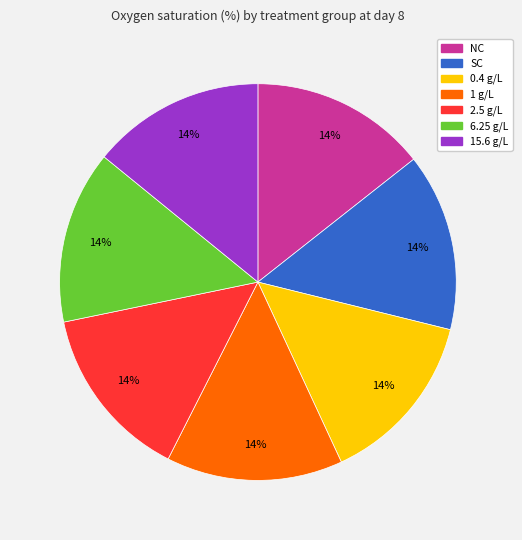

True or false: 6.25 g/L accounts for 14% of the total.

True